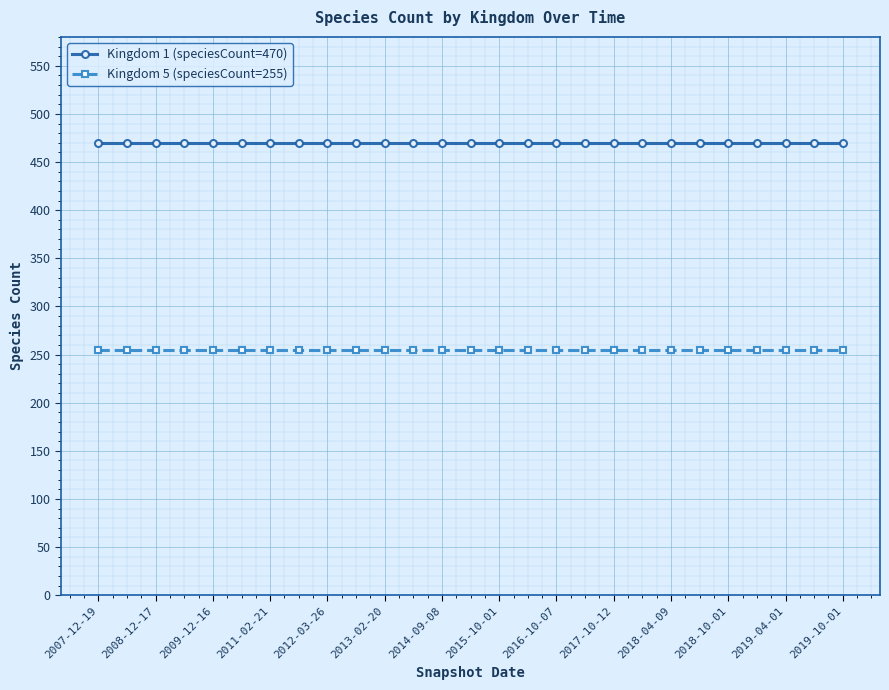

Reading left to right, extract all data points from this chart.

Kingdom 1 (speciesCount=470): 470	470	470	470	470	470	470	470	470	470	470	470	470	470	470	470	470	470	470	470	470	470	470	470	470	470	470
Kingdom 5 (speciesCount=255): 255	255	255	255	255	255	255	255	255	255	255	255	255	255	255	255	255	255	255	255	255	255	255	255	255	255	255